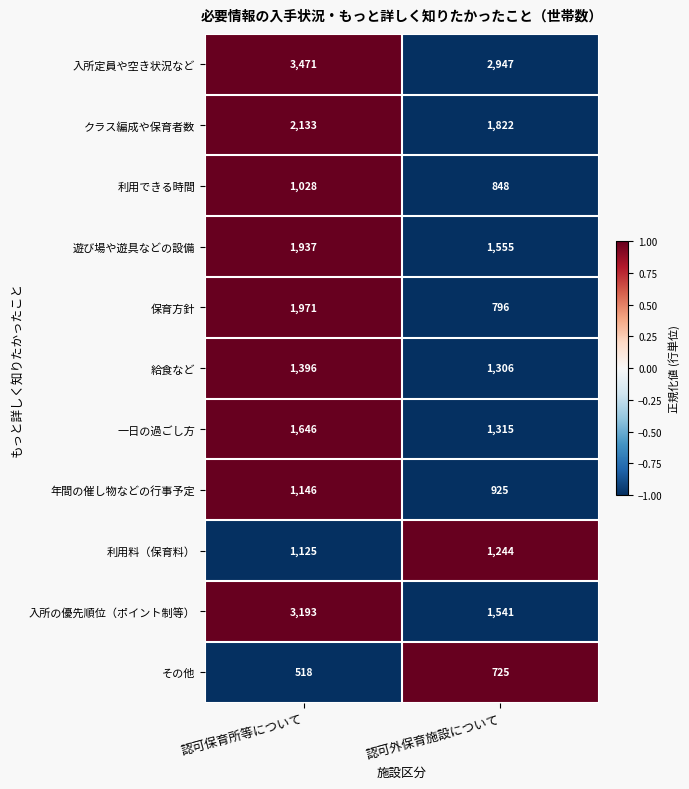

Reading right to left, transcribe all the data shown in this chart.

入所定員や空き状況など: 2947	3471
クラス編成や保育者数: 1822	2133
利用できる時間: 848	1028
遊び場や遊具などの設備: 1555	1937
保育方針: 796	1971
給食など: 1306	1396
一日の過ごし方: 1315	1646
年間の催し物などの行事予定: 925	1146
利用料（保育料）: 1244	1125
入所の優先順位（ポイント制等）: 1541	3193
その他: 725	518